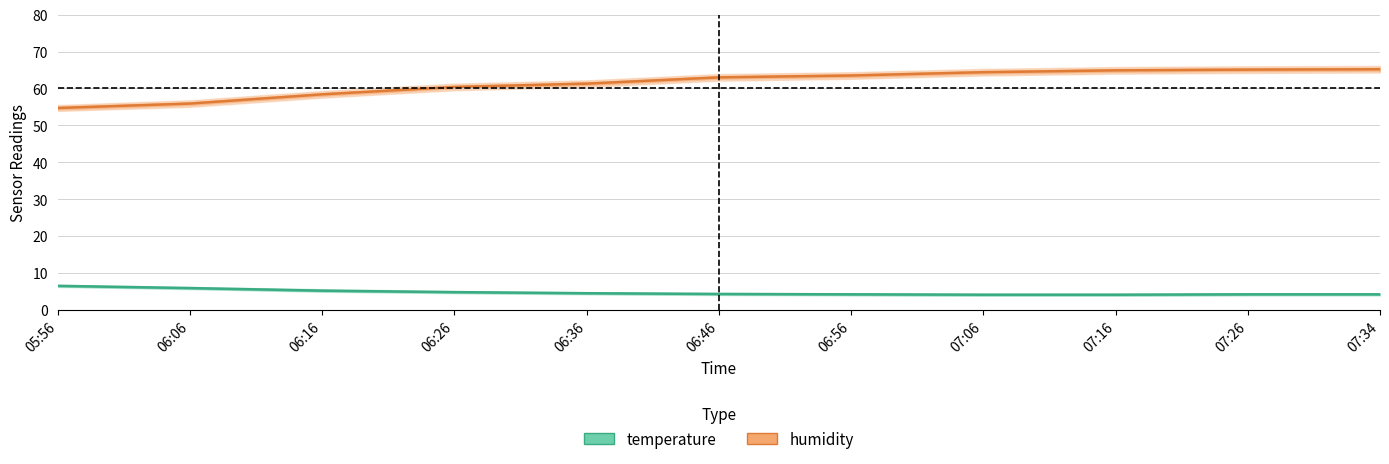

Rank the series by their average value, from lowest to highest.

temperature, humidity